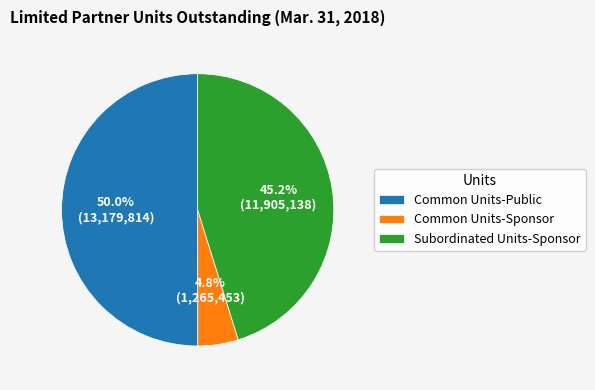

To the nearest percent, what portion does Common Units-Sponsor represent?

5%